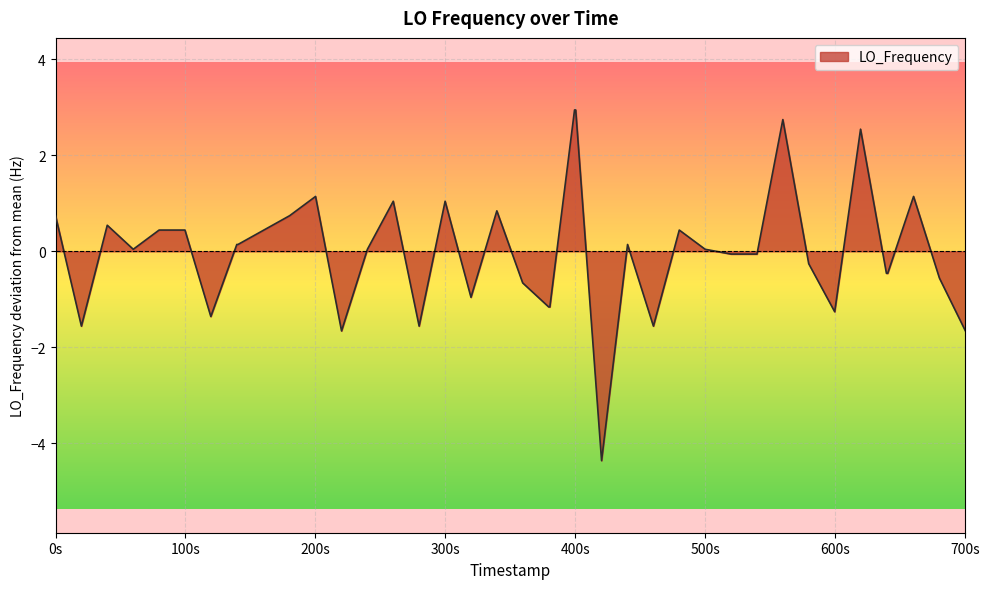

What is the difference between the maximum and minimum values?

7.3